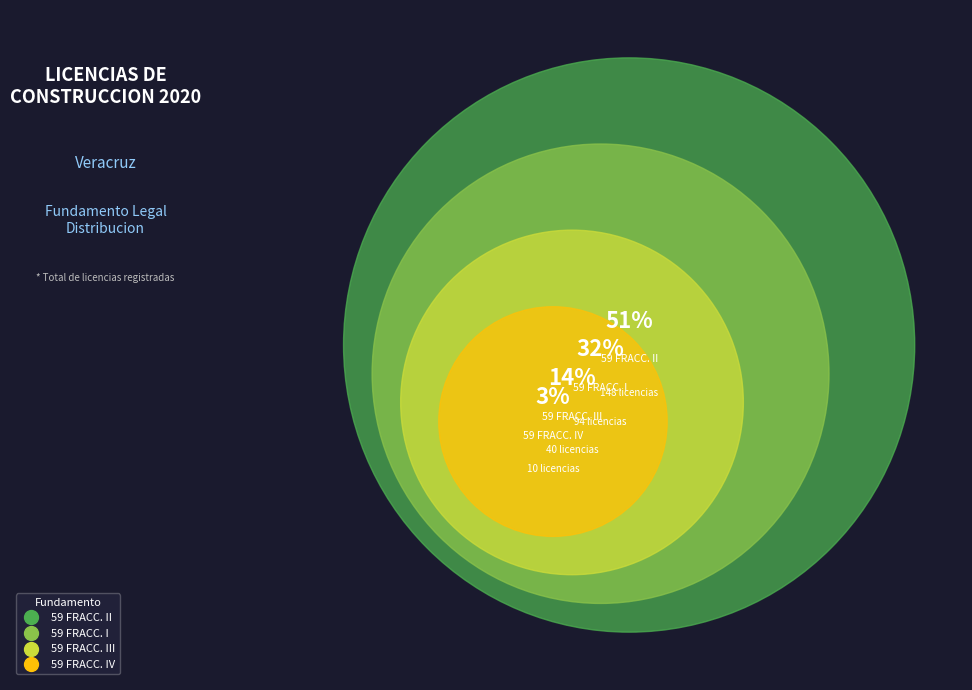

Which has a higher value, 59 FRACC. IV or 59 FRACC. II?

59 FRACC. II